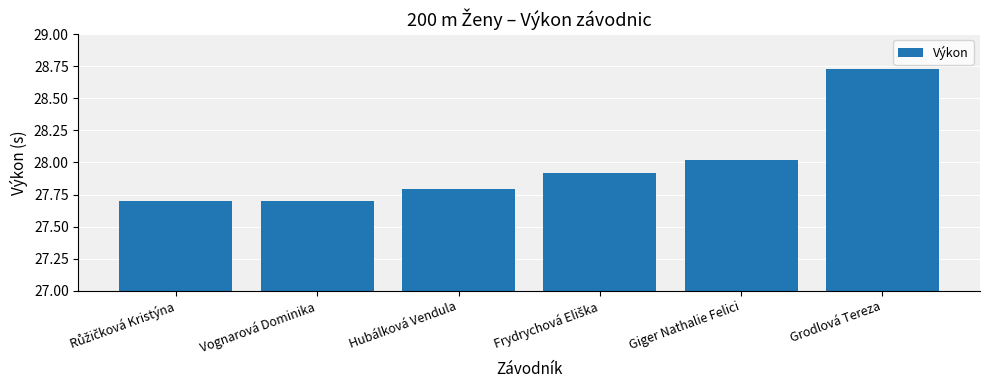

What is the difference between the values at Giger Nathalie Felici and Grodlová Tereza?

0.7